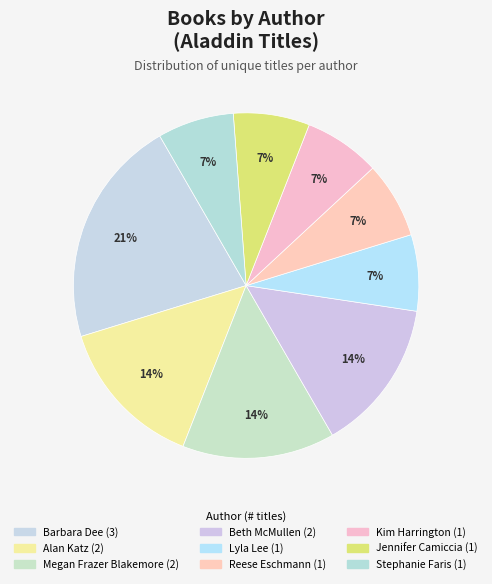

Count the number of slices in the pie.

9